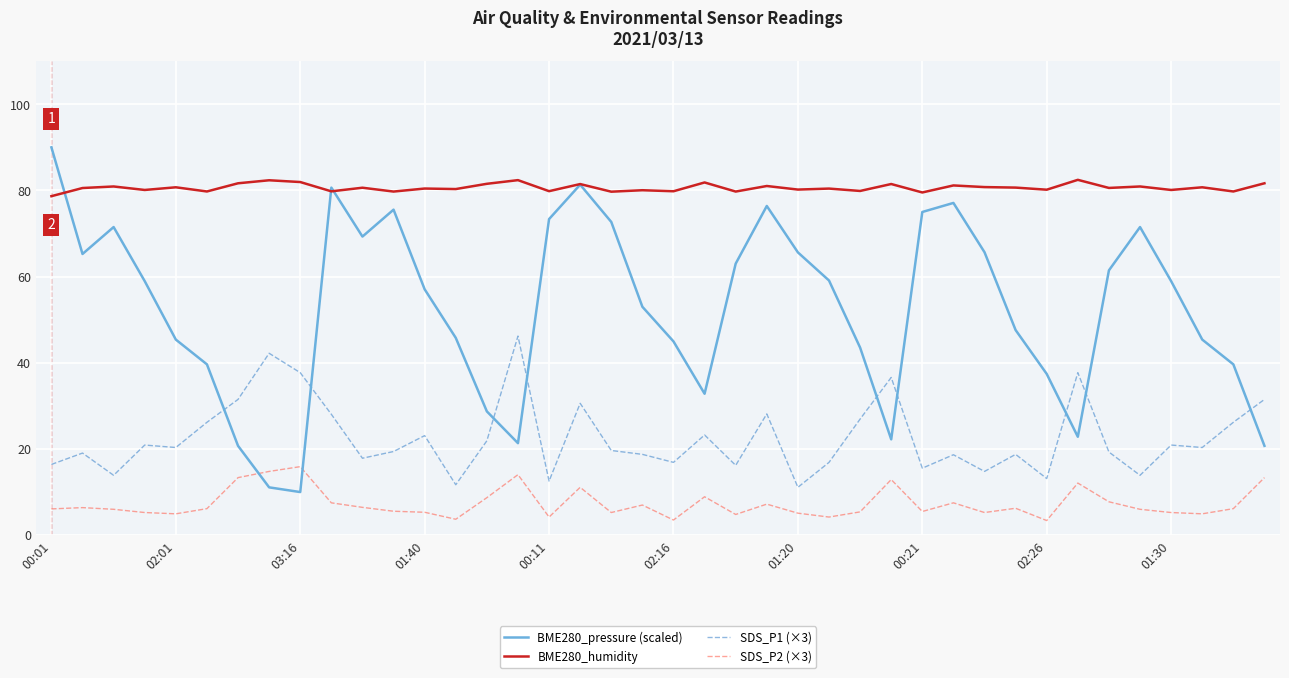

What is the maximum value shown in the chart?

90.0